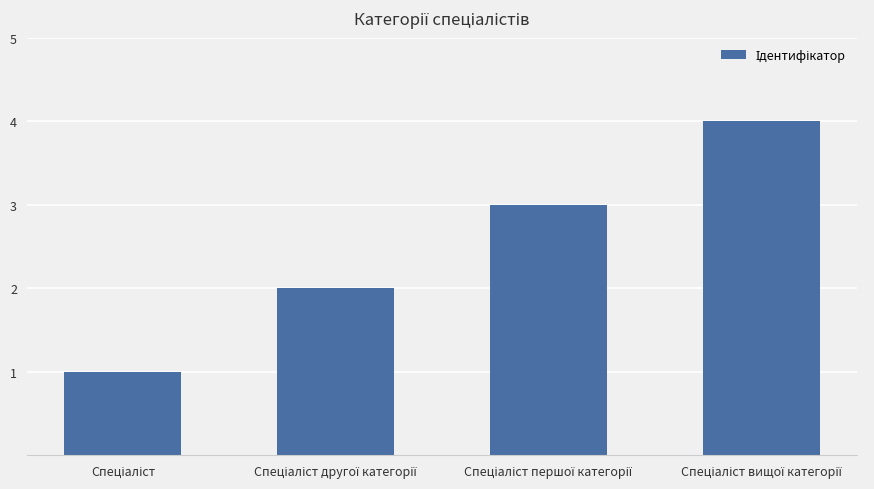

Are the bars horizontal?

No